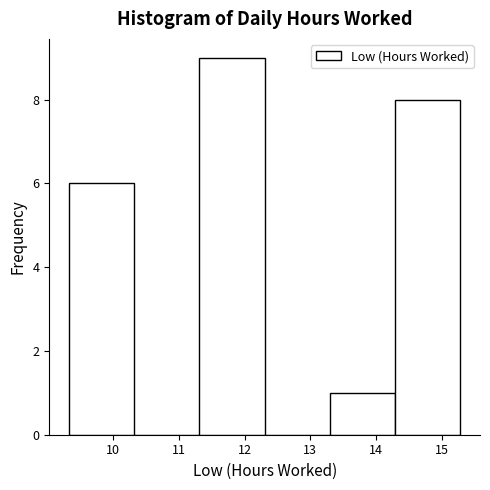

Reading left to right, list every bar in this chart as the range it spans on the x-axis followed by its height. Neither the bar edges nor the heights are printed on the chart, so give them approximately, as read against the axes.

9.3 to 10.3: 6
10.3 to 11.3: 0
11.3 to 12.3: 9
12.3 to 13.3: 0
13.3 to 14.3: 1
14.3 to 15.3: 8